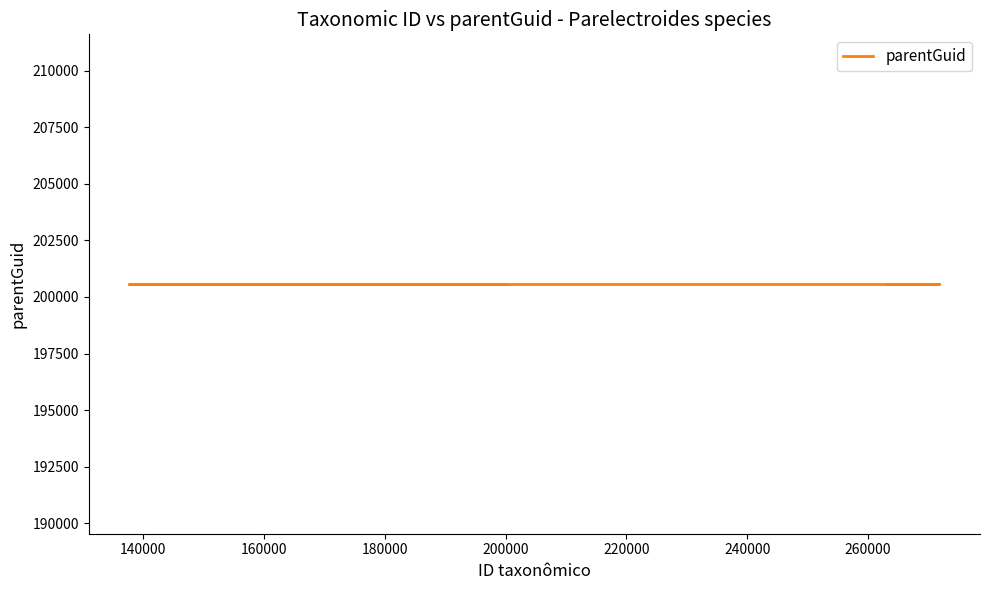

Is it true that ID taxonômico equals 341490 at Parelectroides helicopsis?

False